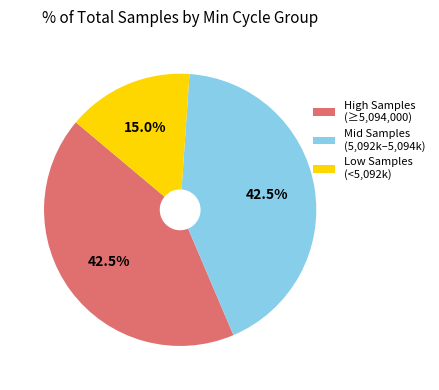

Combined, do Low Samples (<5,092k) and High Samples (≥5,094,000) account for over 50%?

Yes